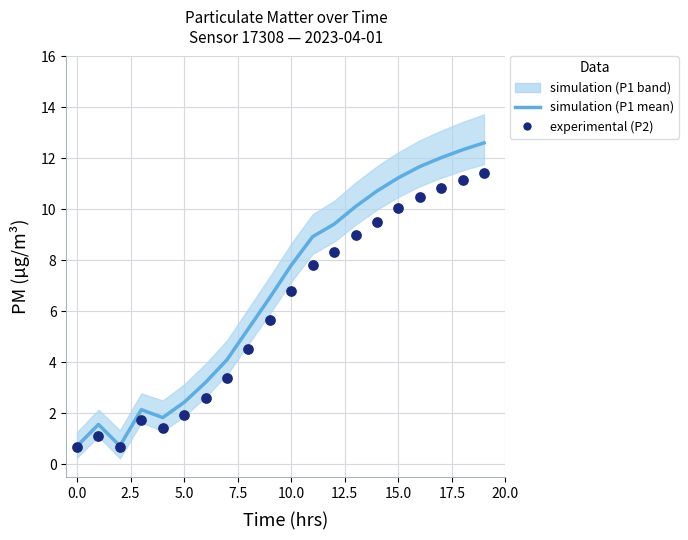

Is the value of P2 (experimental) at 20.0 greater than the value of P1 (simulation) at 12.5?

Yes